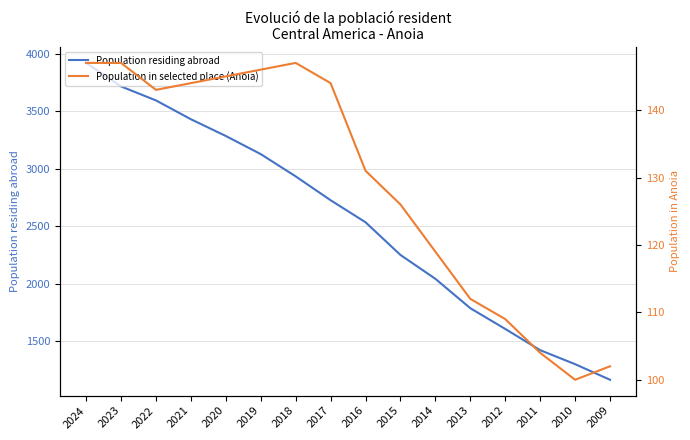

At which category does Population in selected place (Anoia) reach its first local peak?

2018